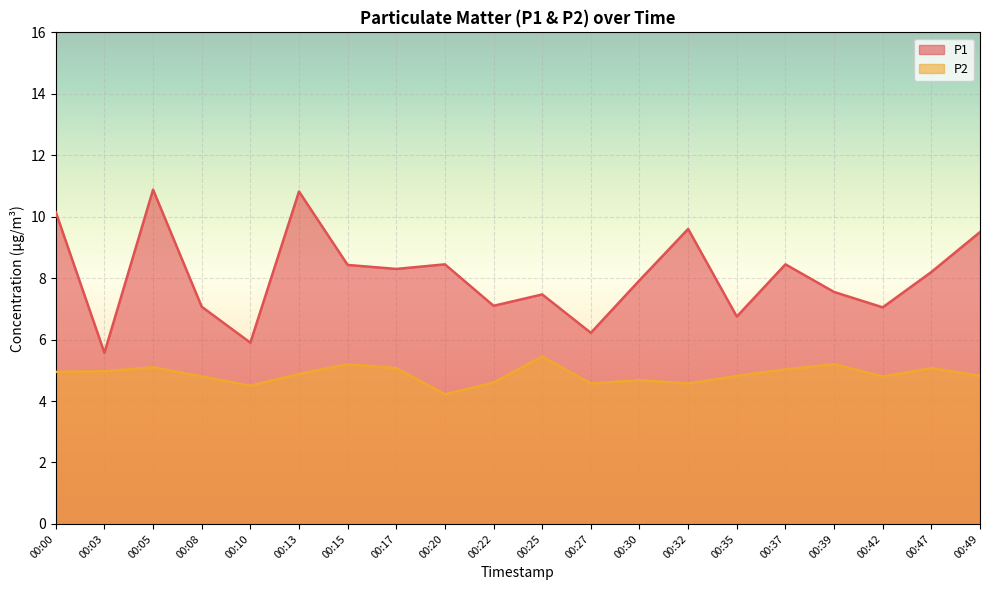

What is the total value across all series at 00:22?

11.7